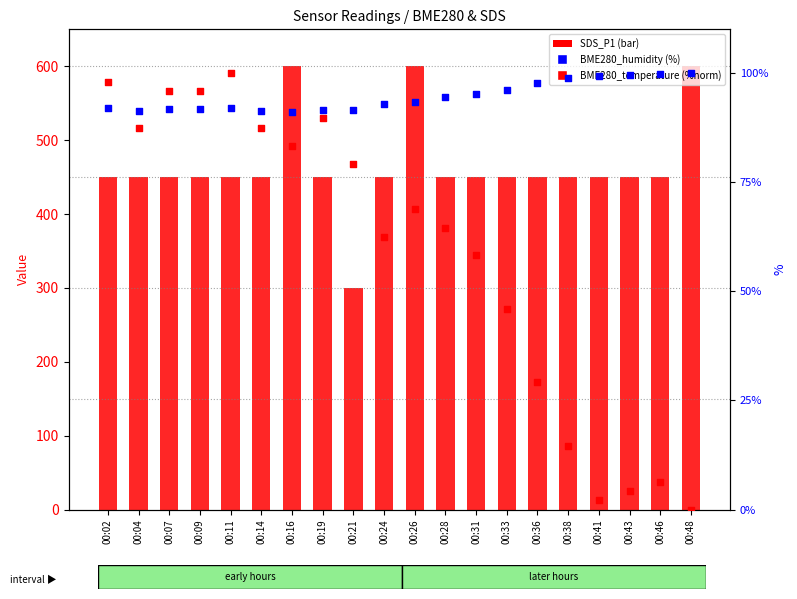

At which category is the sum across all series the highest?

00:16